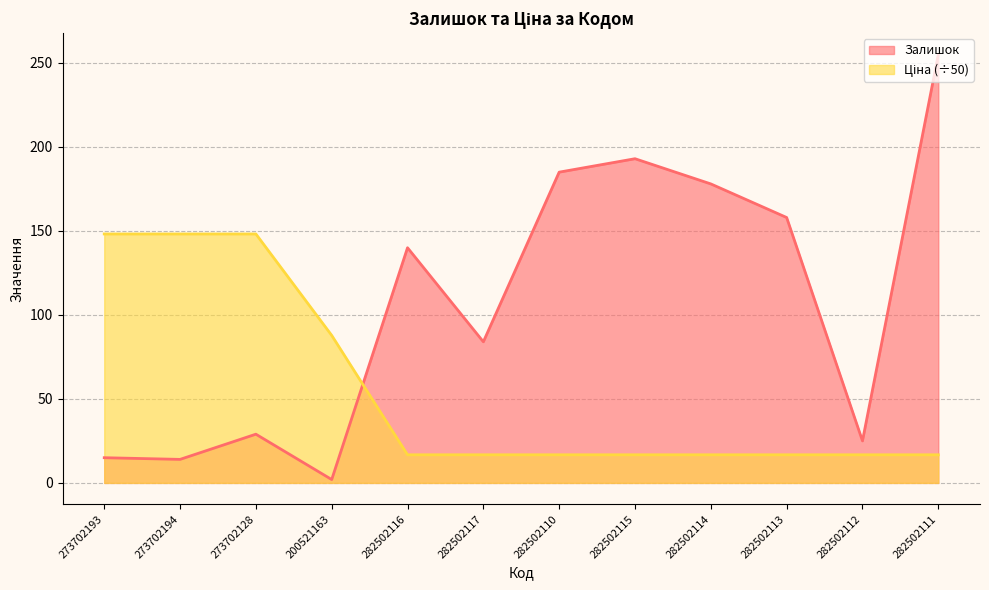

What is the lowest value of the Залишок series?

2.0